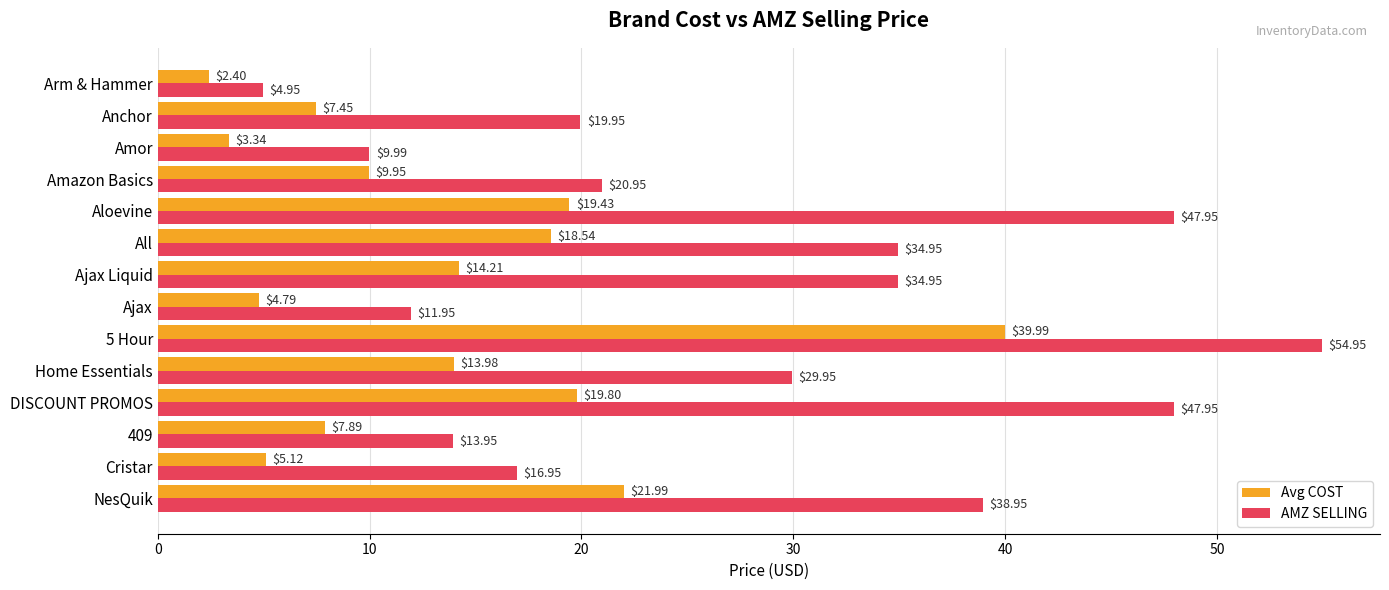

Which series has the widest spread of values?

AMZ SELLING